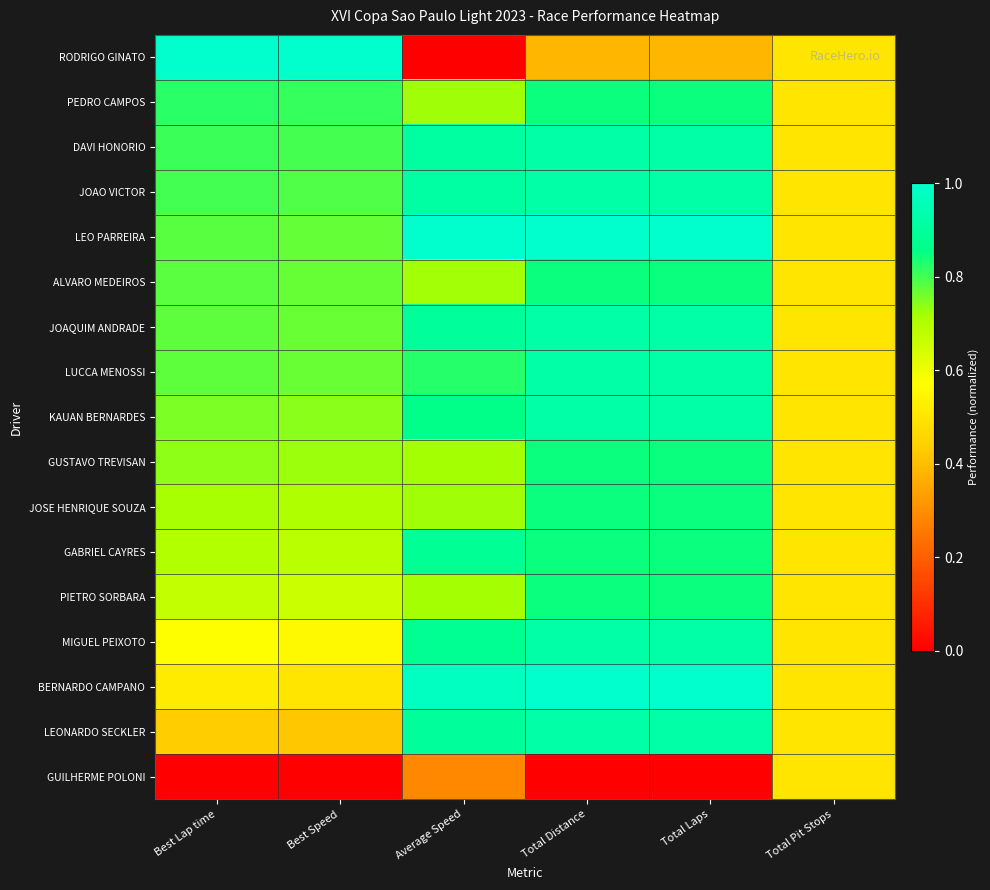

Reading left to right, extract all data points from this chart.

RODRIGO GINATO: Best Lap time=1.0	Best Speed=1.0	Average Speed=0.0	Total Distance=0.4	Total Laps=0.4	Total Pit Stops=0.5
PEDRO CAMPOS: Best Lap time=0.8	Best Speed=0.8	Average Speed=0.7	Total Distance=0.8	Total Laps=0.8	Total Pit Stops=0.5
DAVI HONORIO: Best Lap time=0.8	Best Speed=0.8	Average Speed=0.9	Total Distance=0.9	Total Laps=0.9	Total Pit Stops=0.5
JOAO VICTOR: Best Lap time=0.8	Best Speed=0.8	Average Speed=0.9	Total Distance=0.9	Total Laps=0.9	Total Pit Stops=0.5
LEO PARREIRA: Best Lap time=0.8	Best Speed=0.8	Average Speed=1.0	Total Distance=1.0	Total Laps=1.0	Total Pit Stops=0.5
ALVARO MEDEIROS: Best Lap time=0.8	Best Speed=0.8	Average Speed=0.7	Total Distance=0.8	Total Laps=0.8	Total Pit Stops=0.5
JOAQUIM ANDRADE: Best Lap time=0.8	Best Speed=0.8	Average Speed=0.9	Total Distance=0.9	Total Laps=0.9	Total Pit Stops=0.5
LUCCA MENOSSI: Best Lap time=0.8	Best Speed=0.8	Average Speed=0.8	Total Distance=0.9	Total Laps=0.9	Total Pit Stops=0.5
KAUAN BERNARDES: Best Lap time=0.8	Best Speed=0.7	Average Speed=0.9	Total Distance=0.9	Total Laps=0.9	Total Pit Stops=0.5
GUSTAVO TREVISAN: Best Lap time=0.7	Best Speed=0.7	Average Speed=0.7	Total Distance=0.8	Total Laps=0.8	Total Pit Stops=0.5
JOSE HENRIQUE SOUZA: Best Lap time=0.7	Best Speed=0.7	Average Speed=0.7	Total Distance=0.8	Total Laps=0.8	Total Pit Stops=0.5
GABRIEL CAYRES: Best Lap time=0.7	Best Speed=0.7	Average Speed=0.9	Total Distance=0.8	Total Laps=0.8	Total Pit Stops=0.5
PIETRO SORBARA: Best Lap time=0.7	Best Speed=0.7	Average Speed=0.7	Total Distance=0.8	Total Laps=0.8	Total Pit Stops=0.5
MIGUEL PEIXOTO: Best Lap time=0.6	Best Speed=0.6	Average Speed=0.9	Total Distance=0.9	Total Laps=0.9	Total Pit Stops=0.5
BERNARDO CAMPANO: Best Lap time=0.5	Best Speed=0.5	Average Speed=1.0	Total Distance=1.0	Total Laps=1.0	Total Pit Stops=0.5
LEONARDO SECKLER: Best Lap time=0.4	Best Speed=0.4	Average Speed=0.9	Total Distance=0.9	Total Laps=0.9	Total Pit Stops=0.5
GUILHERME POLONI: Best Lap time=0.0	Best Speed=0.0	Average Speed=0.3	Total Distance=0.0	Total Laps=0.0	Total Pit Stops=0.5